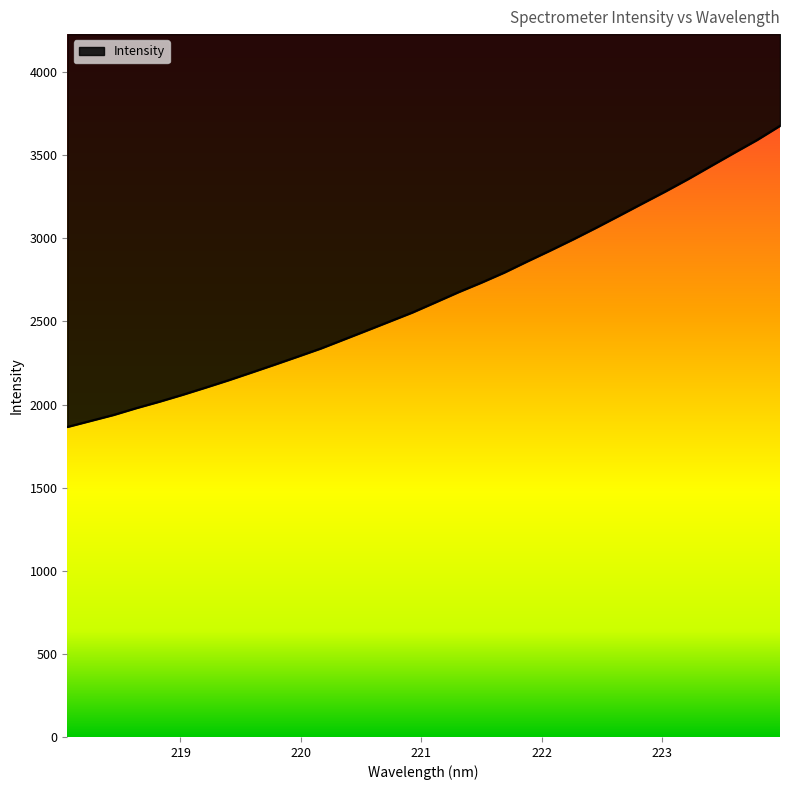

How many values are below 2614?

16